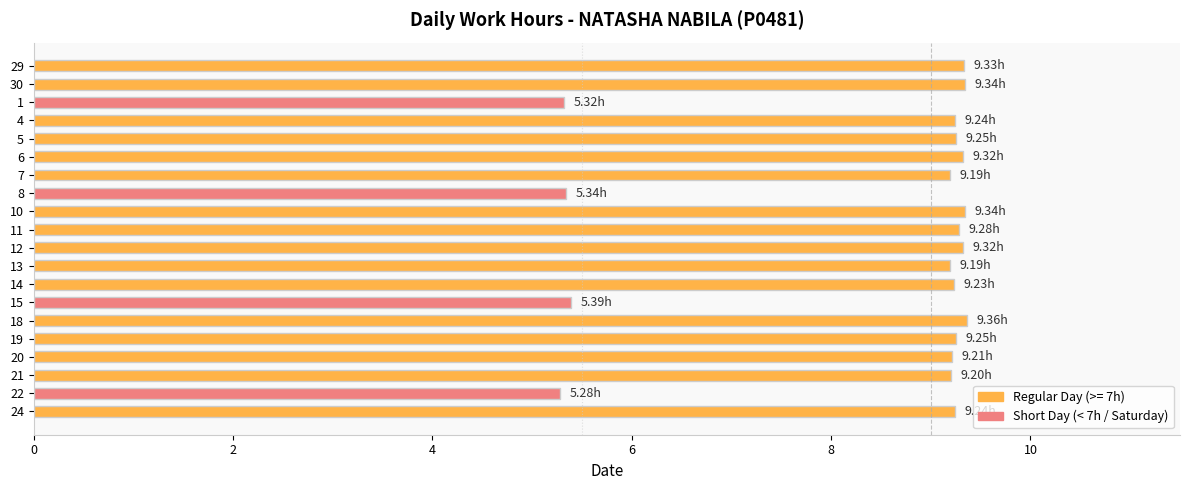

Approximately how many times larger is the value at 19 compared to 15?

1.7